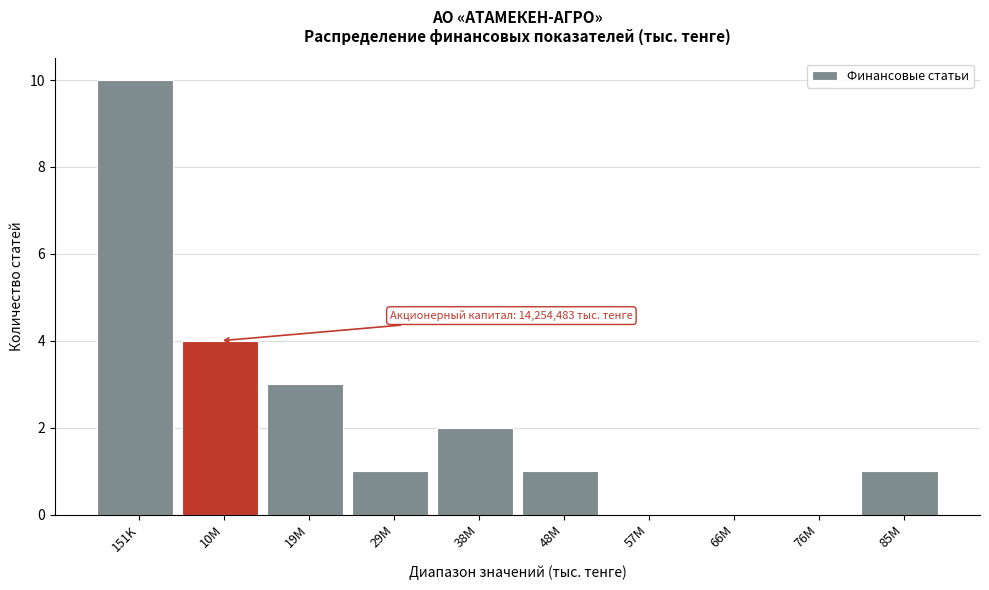

Reading left to right, extract all data points from this chart.

151K=10	10M=4	19M=3	29M=1	38M=2	48M=1	57M=0	66M=0	76M=0	85M=1